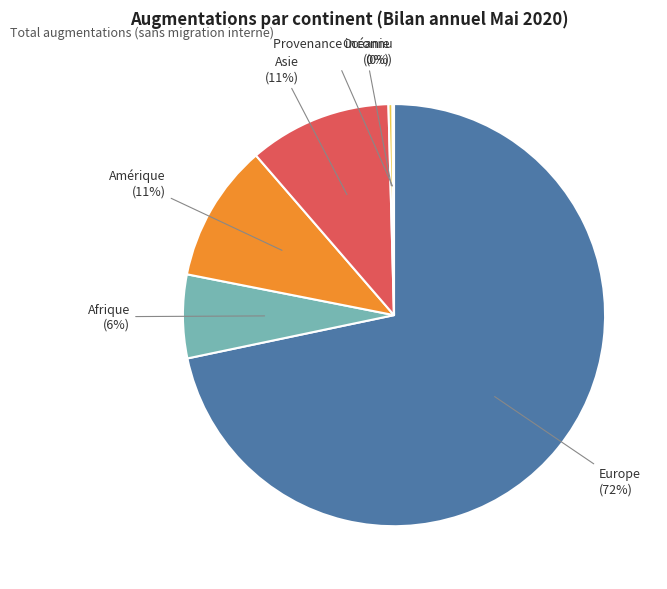

To the nearest percent, what is the average slice percentage?

17%